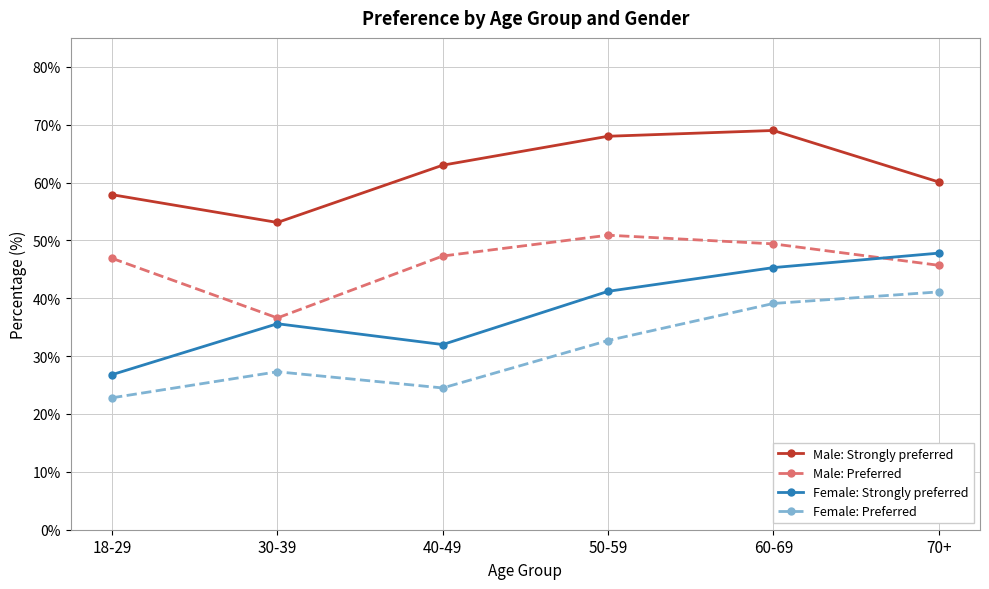

The value of Male: Strongly preferred at 40-49 is 63.0. True or false?

True